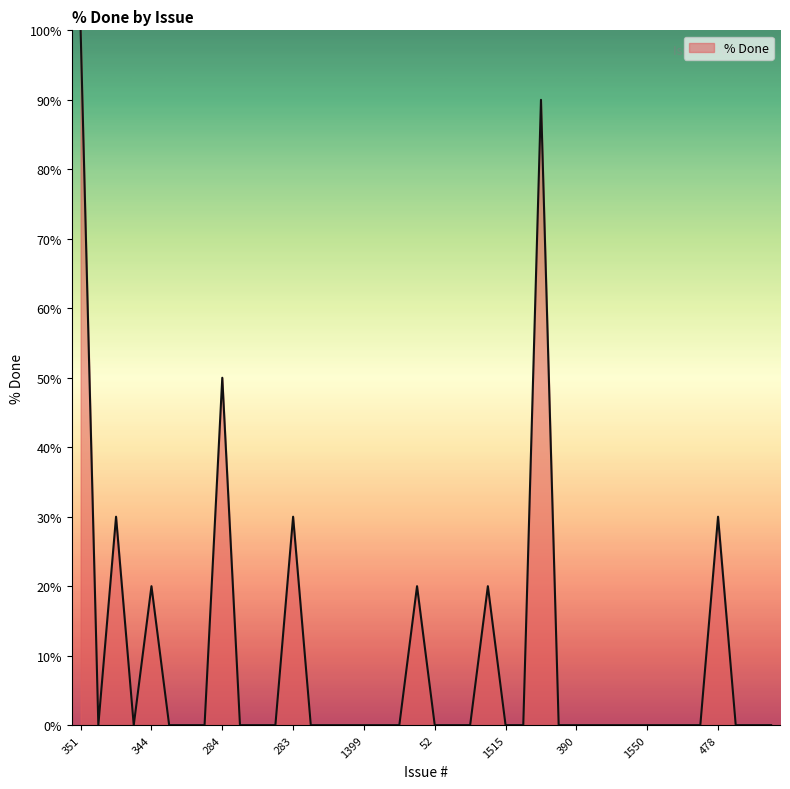

Does the chart display data point markers on the line(s)?

No